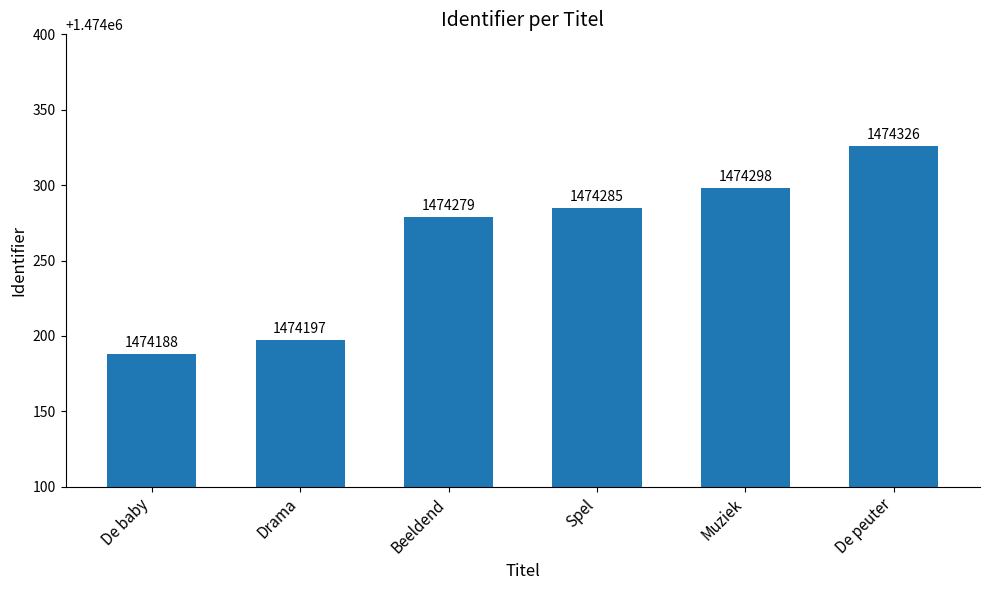

What is the sum of the values at Drama and De peuter?

2948523